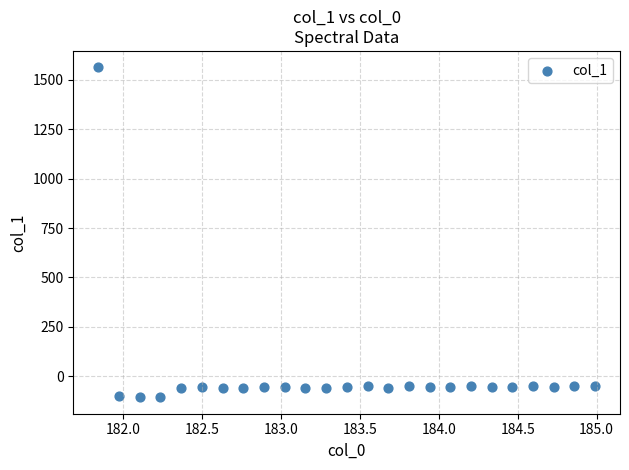

What is the range of Y values (max minus min)?

1669.9